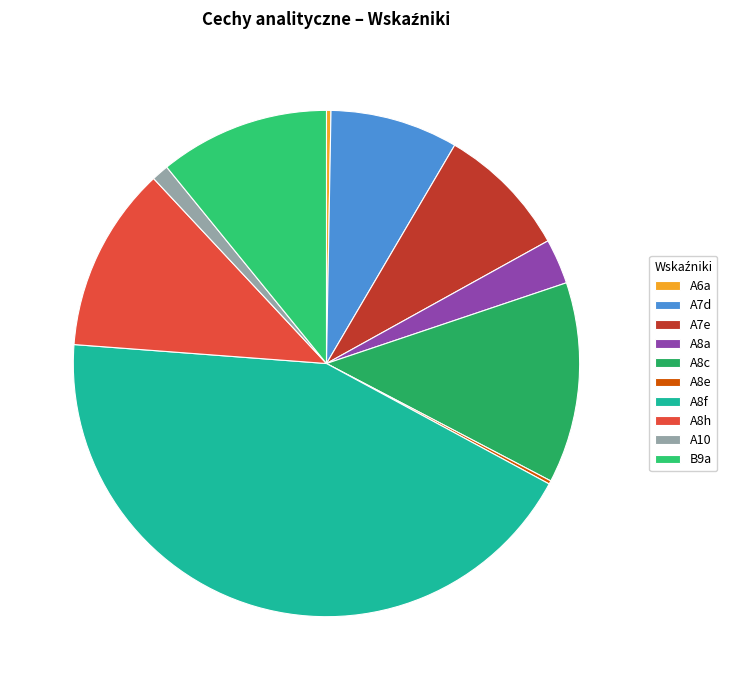

What is the change in value from A8a to A10?

-2.5